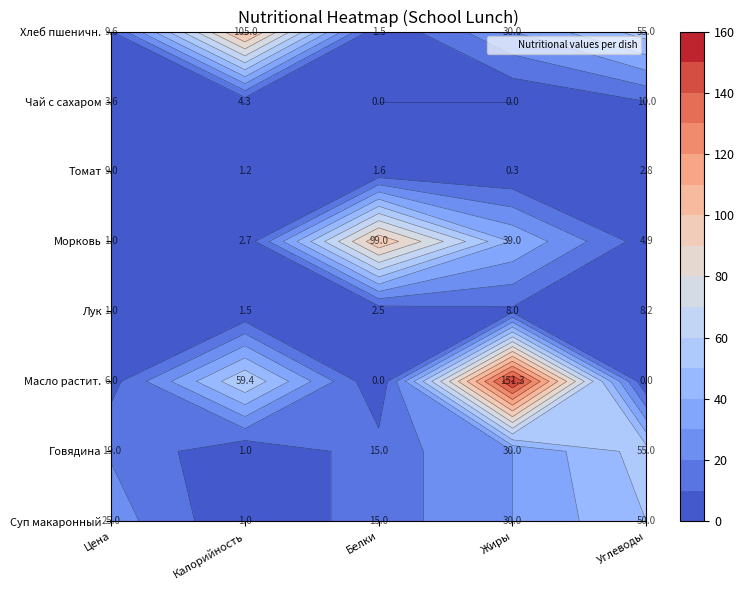

Reading left to right, transcribe all the data shown in this chart.

Суп макаронный: Цена=25.0	Калорийность=1.0	Белки=15.0	Жиры=30.0	Углеводы=50.0
Говядина: Цена=19.0	Калорийность=1.0	Белки=15.0	Жиры=30.0	Углеводы=55.0
Масло растит.: Цена=6.0	Калорийность=59.4	Белки=0.0	Жиры=151.3	Углеводы=0.0
Лук: Цена=1.0	Калорийность=1.5	Белки=2.5	Жиры=8.0	Углеводы=8.2
Морковь: Цена=1.0	Калорийность=2.7	Белки=99.0	Жиры=39.0	Углеводы=4.9
Томат: Цена=9.0	Калорийность=1.2	Белки=1.6	Жиры=0.3	Углеводы=2.8
Чай с сахаром: Цена=3.6	Калорийность=4.3	Белки=0.0	Жиры=0.0	Углеводы=10.0
Хлеб пшеничн.: Цена=9.6	Калорийность=105.0	Белки=1.5	Жиры=30.0	Углеводы=55.0